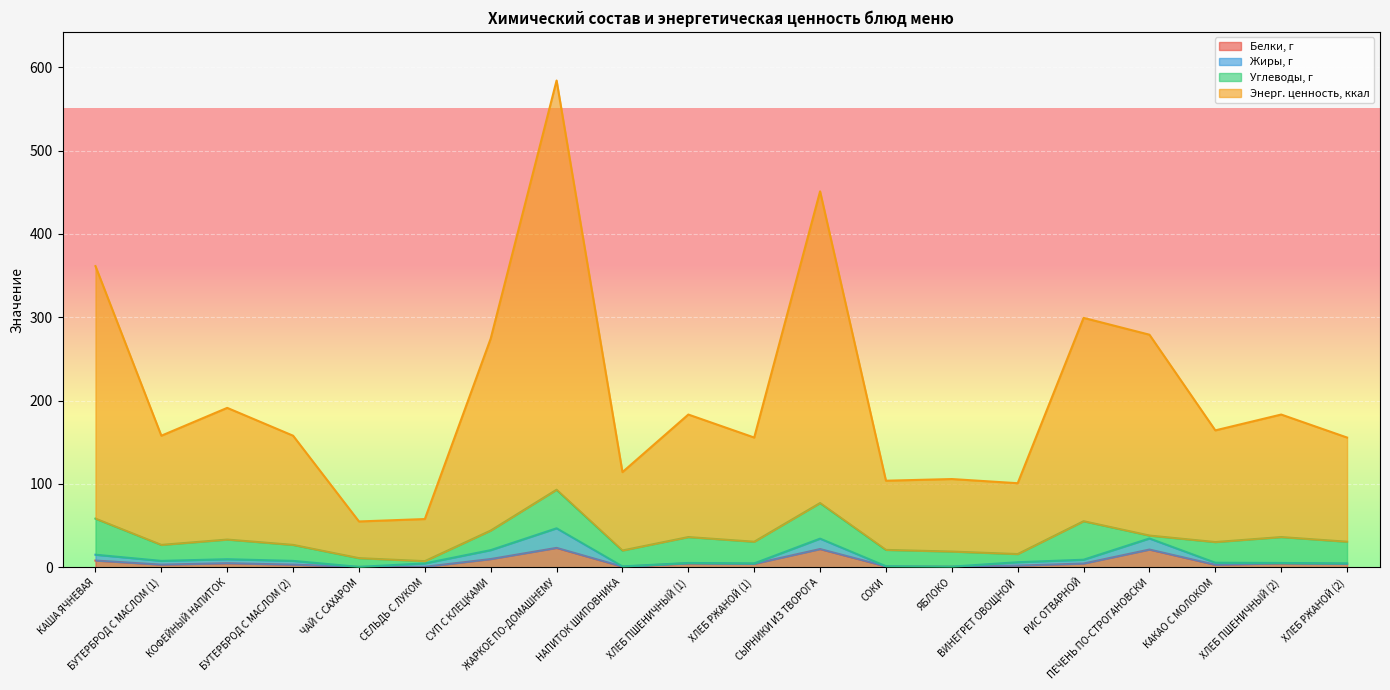

What is the maximum value for Белки, г?

23.2